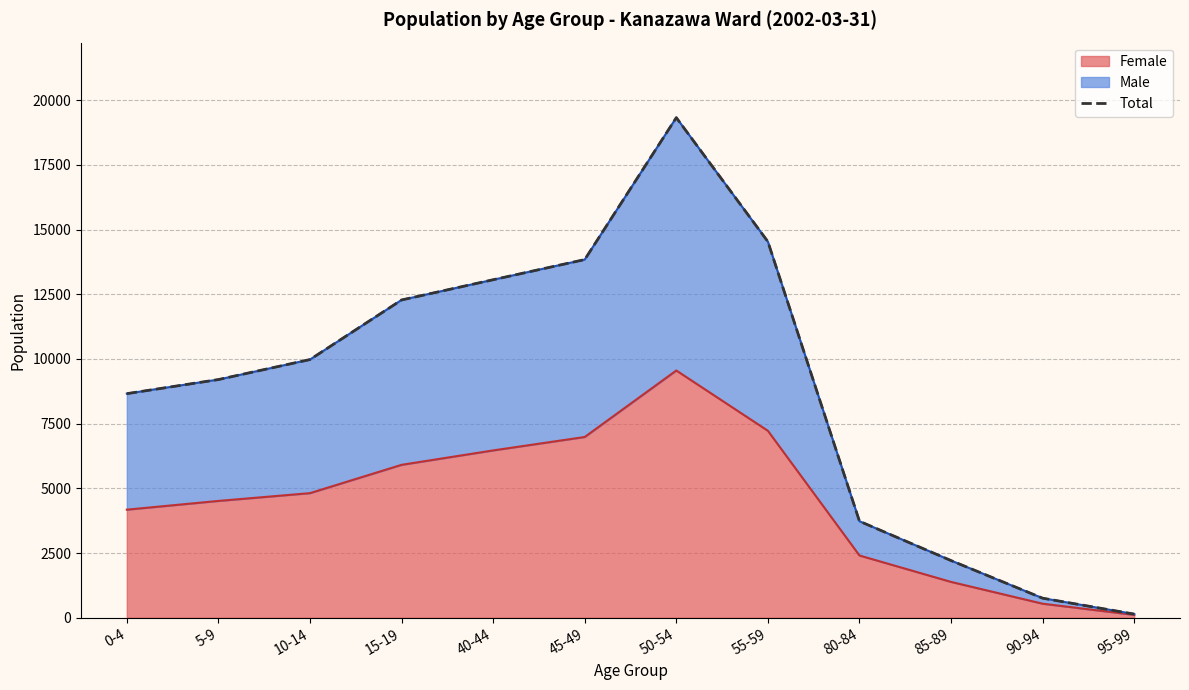

What is the change in value from 15-19 to 95-99?

-12140